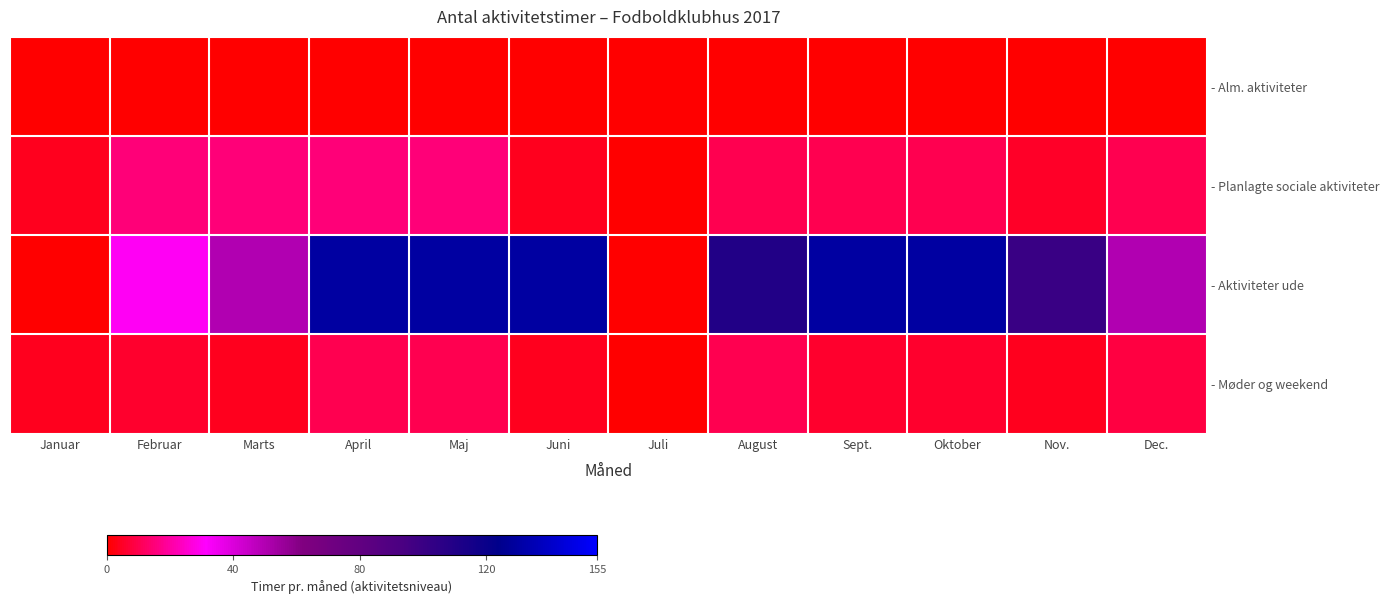

Reading left to right, extract all data points from this chart.

- Alm. aktiviteter: Januar=0	Februar=0	Marts=0	April=0	Maj=0	Juni=0	Juli=0	August=0	Sept.=0	Oktober=0	Nov.=0	Dec.=0
- Planlagte sociale aktiviteter: Januar=4	Februar=15	Marts=15	April=15	Maj=15	Juni=4	Juli=0	August=10	Sept.=10	Oktober=10	Nov.=5	Dec.=10
- Aktiviteter ude: Januar=0	Februar=30	Marts=50	April=130	Maj=130	Juni=130	Juli=0	August=110	Sept.=130	Oktober=130	Nov.=100	Dec.=50
- Møder og weekend: Januar=4	Februar=6	Marts=4	April=10	Maj=10	Juni=4	Juli=0	August=10	Sept.=6	Oktober=6	Nov.=4	Dec.=8